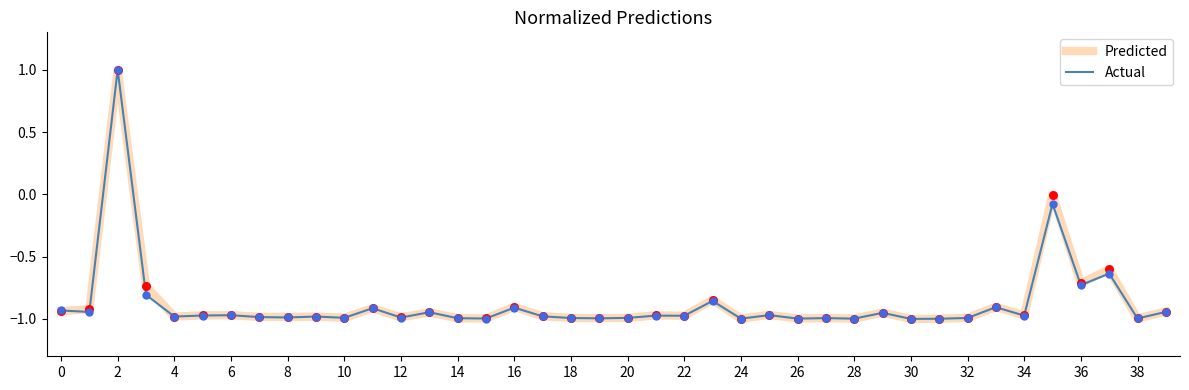

What is the maximum value for Actual?

1.0